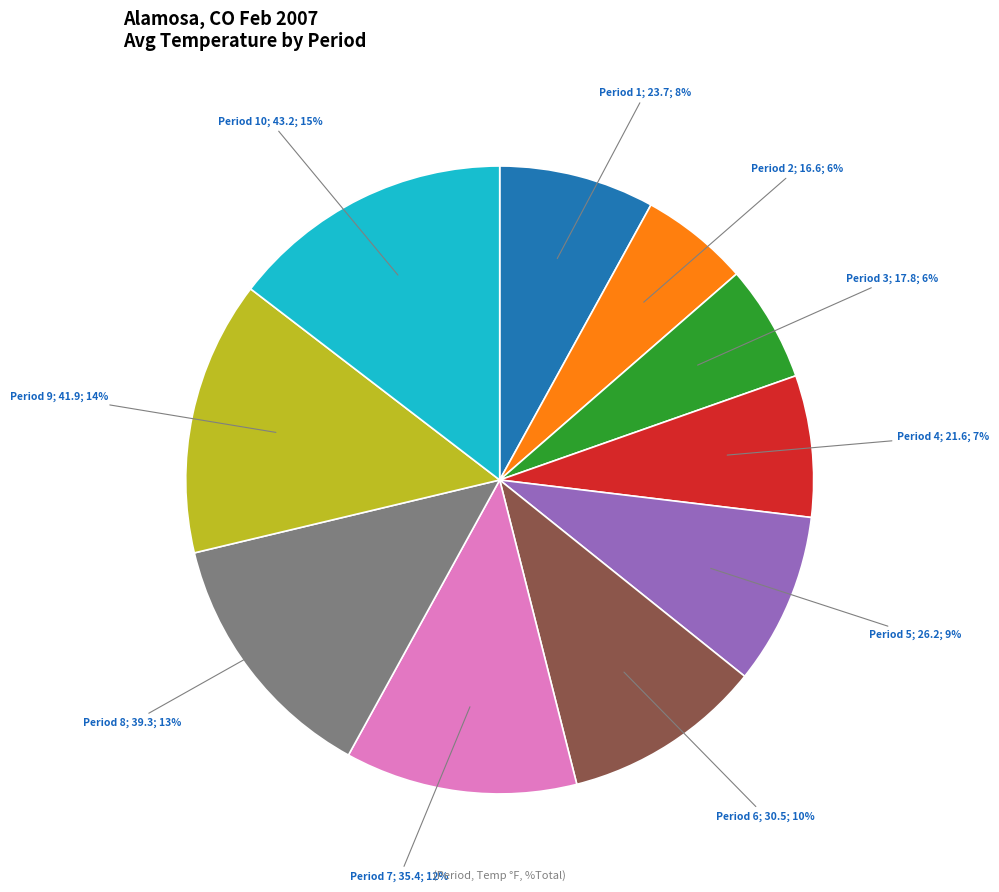

To the nearest percent, what is the average slice percentage?

10%